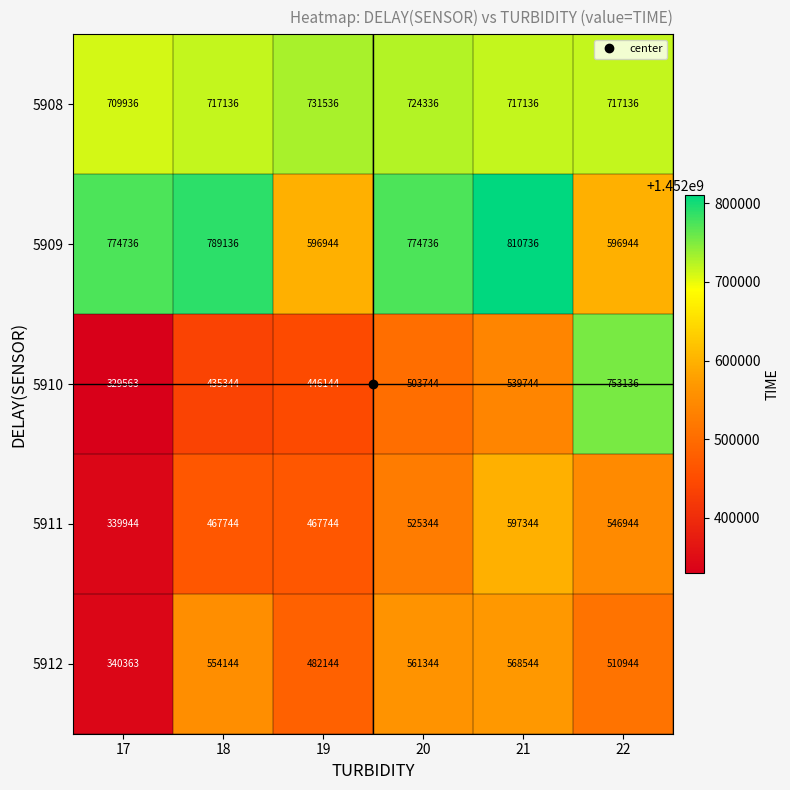

What is the difference between the maximum and second lowest values in the 5911 series?

129600